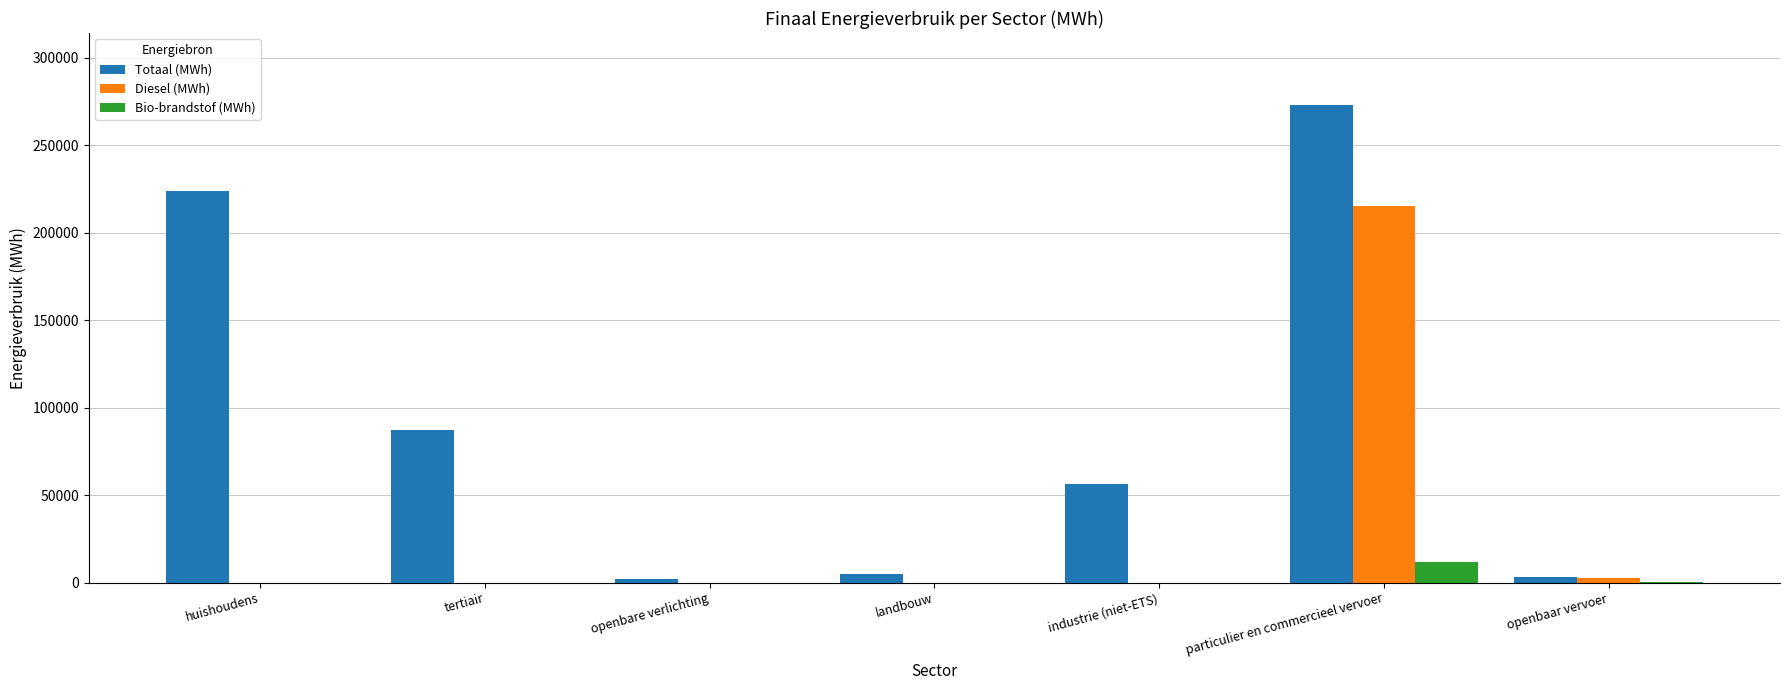

Which series changed the most between industrie (niet-ETS) and openbaar vervoer?

Totaal (MWh)